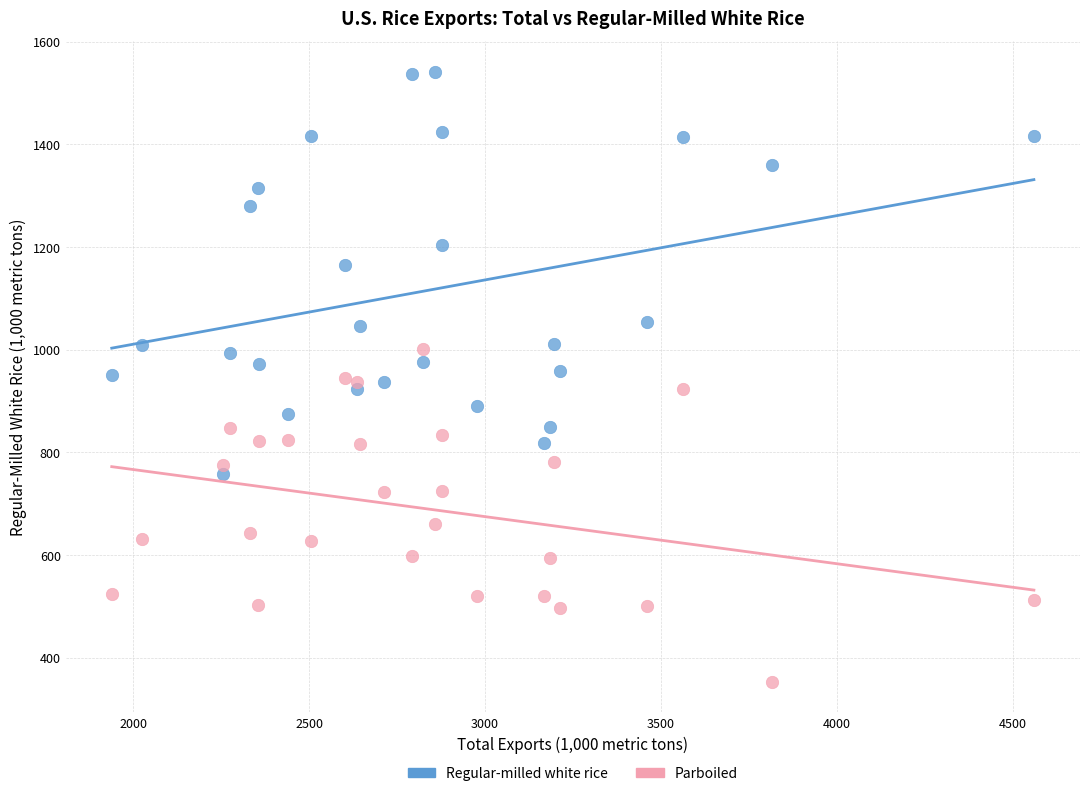

Which series has the widest spread of Y values?

Regular-milled white rice